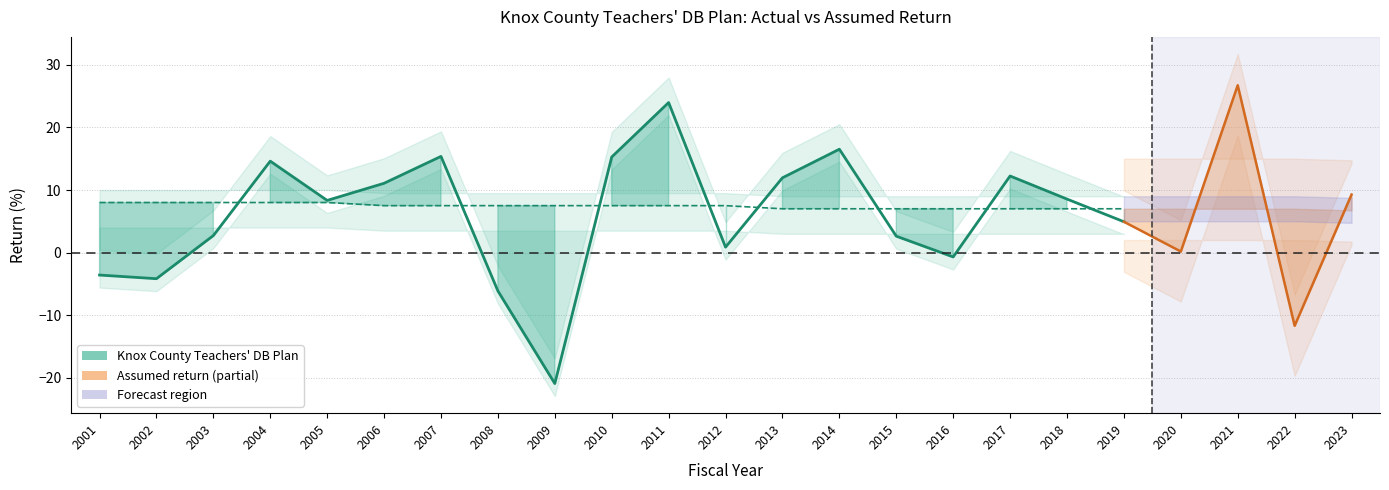

Does the chart display data point markers on the line(s)?

No